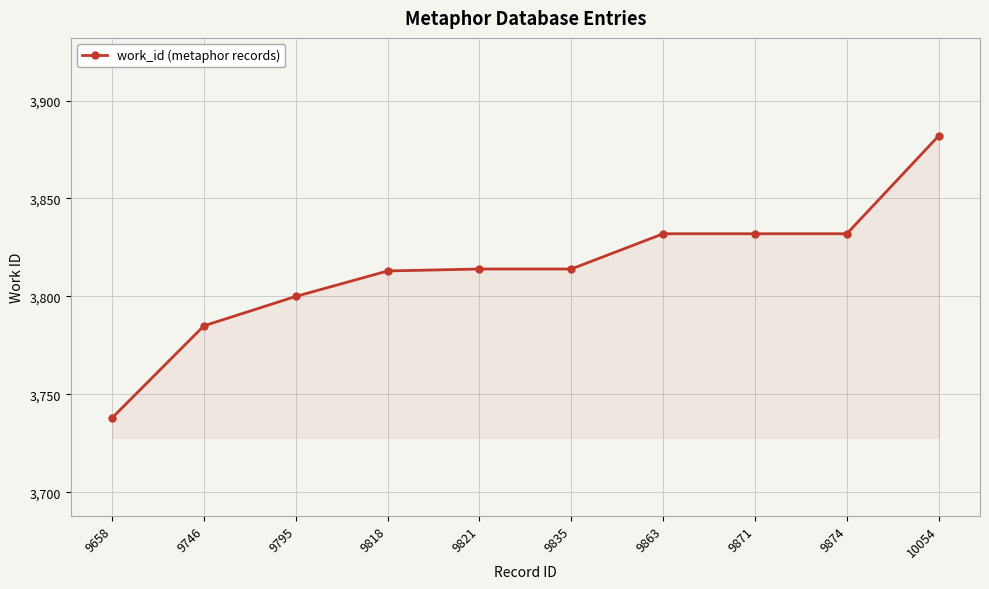

Between 9874 and 9821, which is larger?

9874